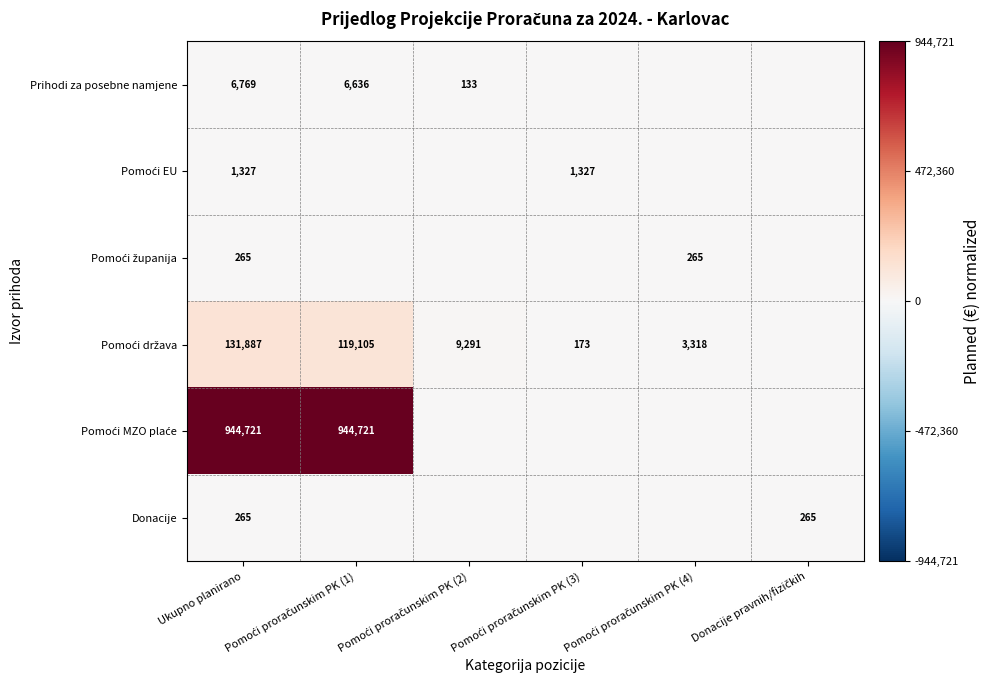

Where is Pomoći MZO plaće nearest to the value 0?

Pomoći proračunskim PK (2)